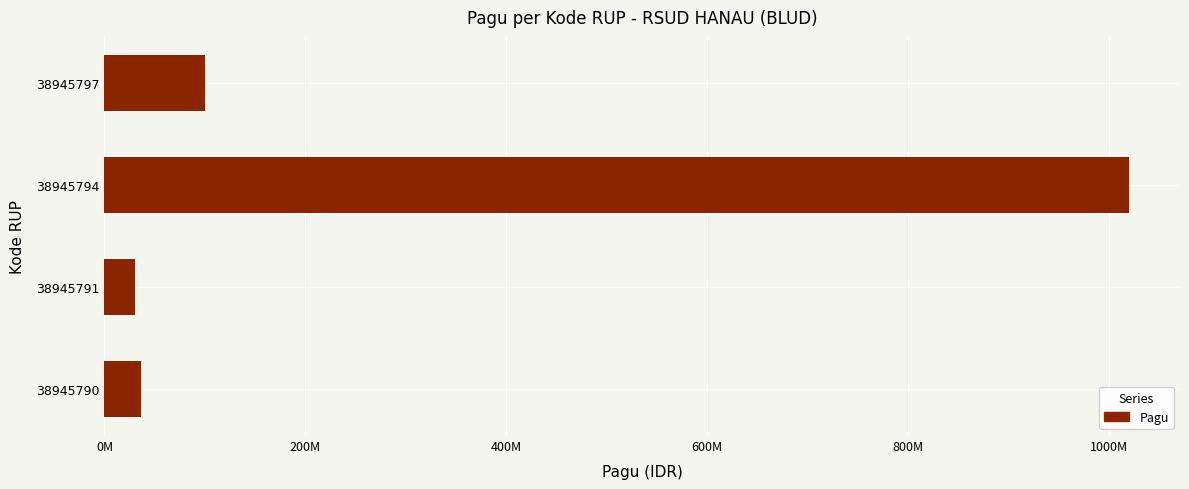

What is the minimum value shown in the chart?

30000000